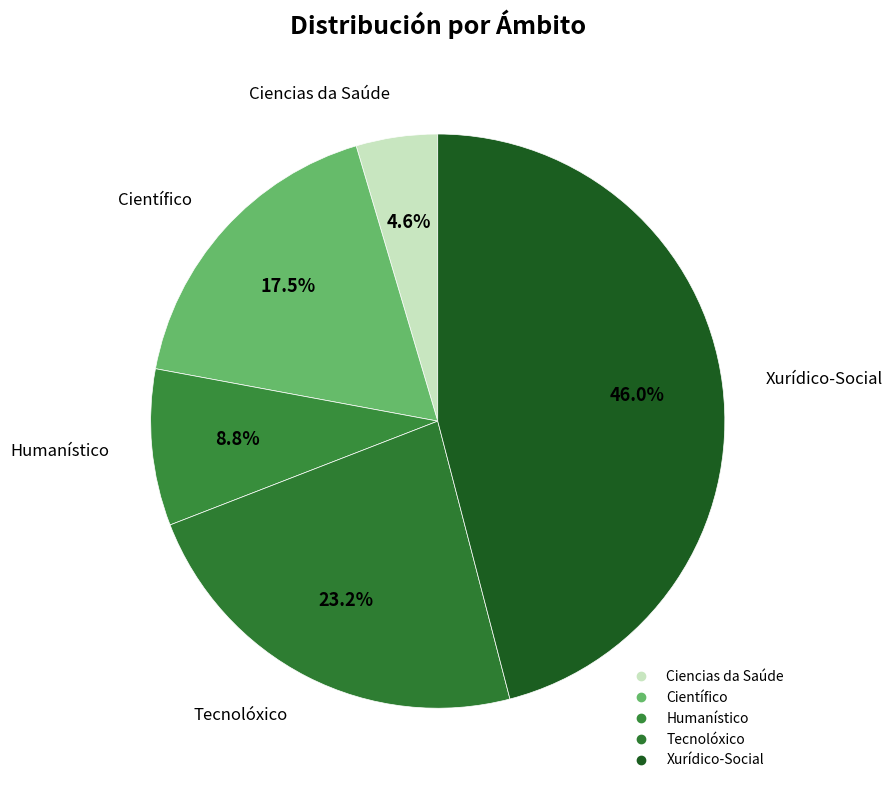

To the nearest percent, what is the average slice percentage?

20%